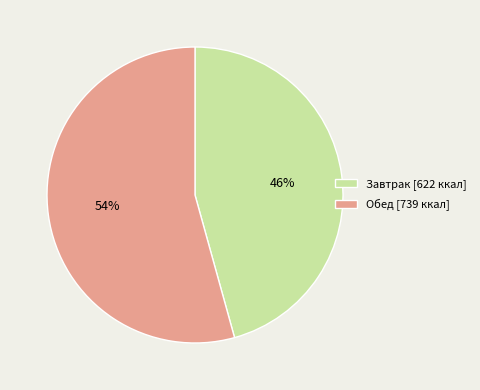

Between Обед and Завтрак, which is larger?

Обед